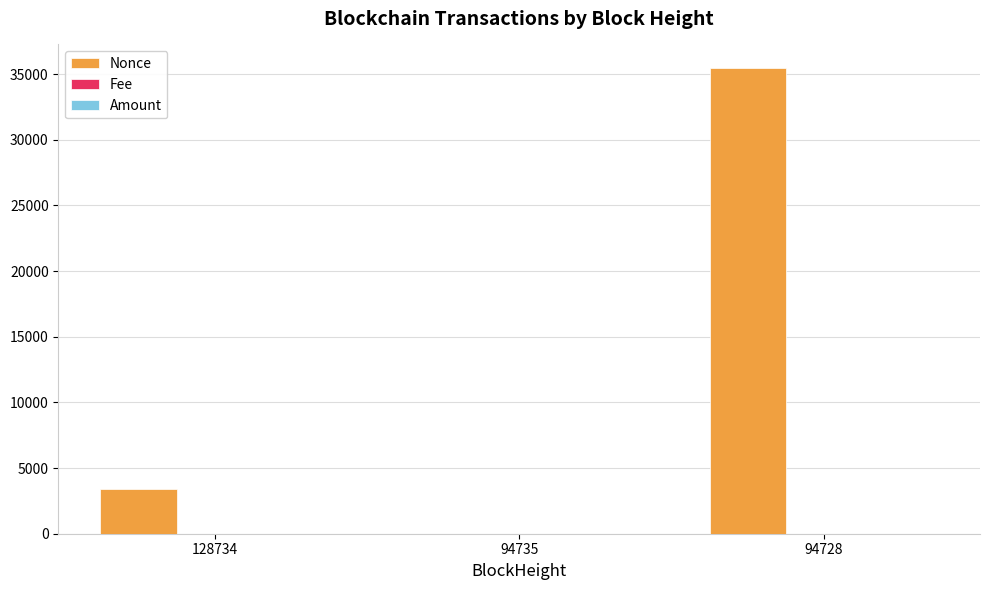

Which series has the largest total across all categories?

Nonce